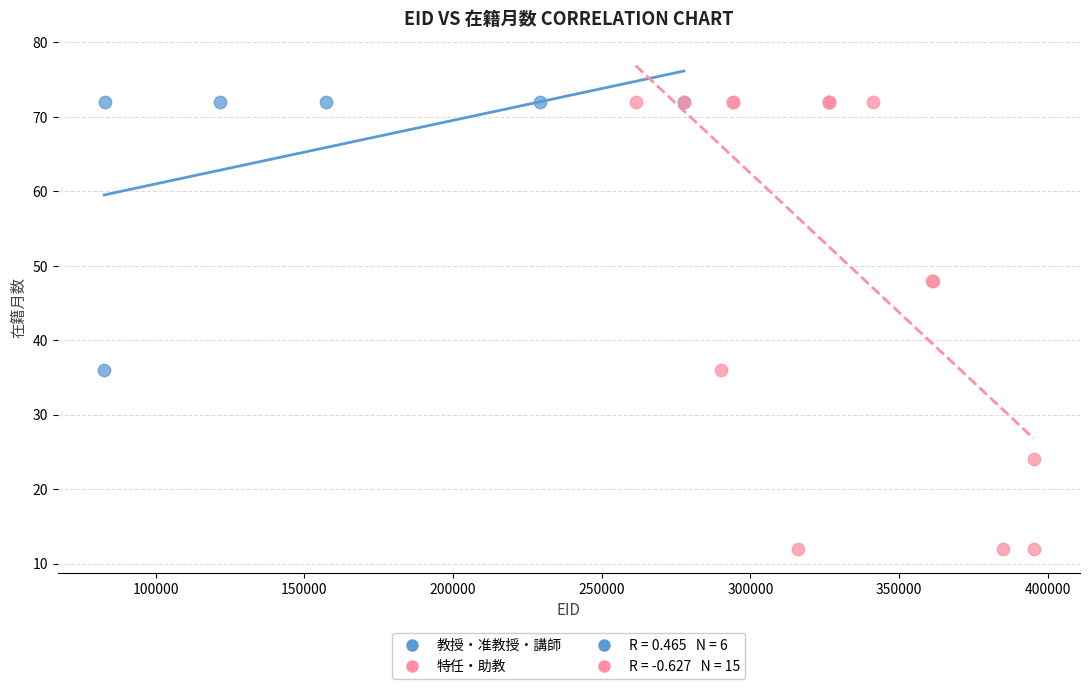

Which series reaches the minimum Y coordinate?

特任・助教